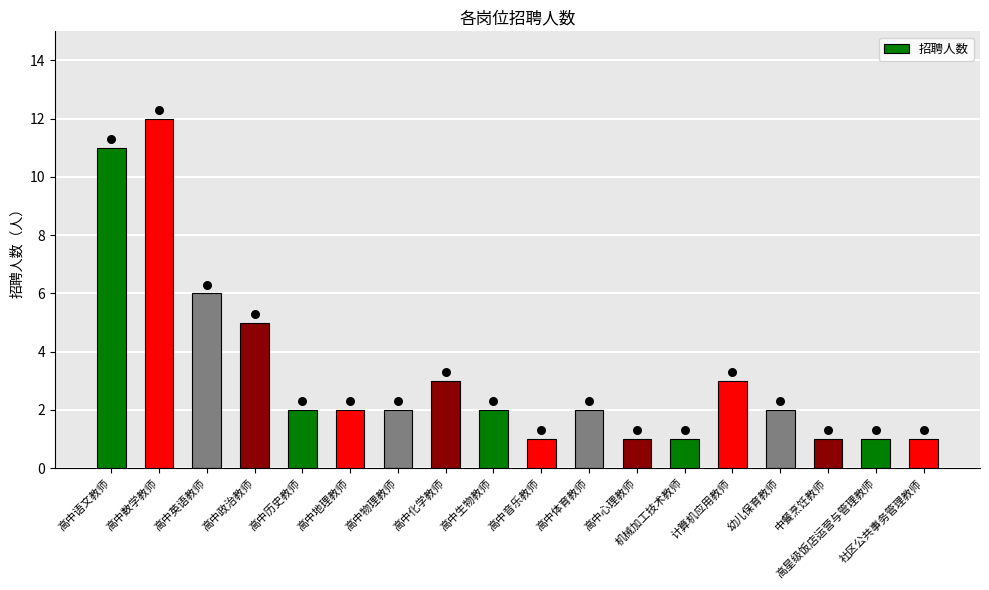

Between 高中语文教师 and 幼儿保育教师, which is larger?

高中语文教师